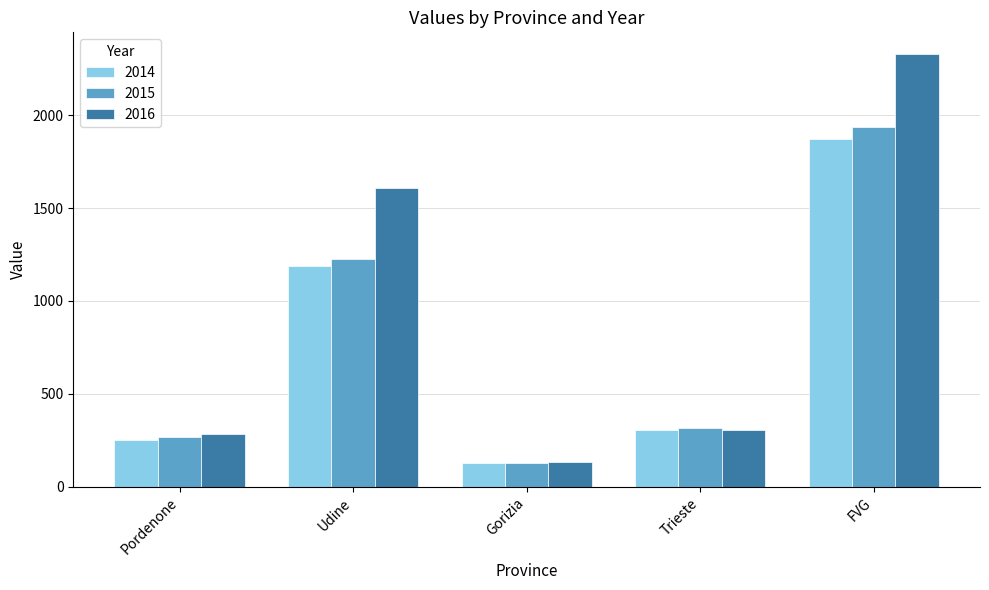

Are the bars grouped side by side (vs. stacked)?

Yes